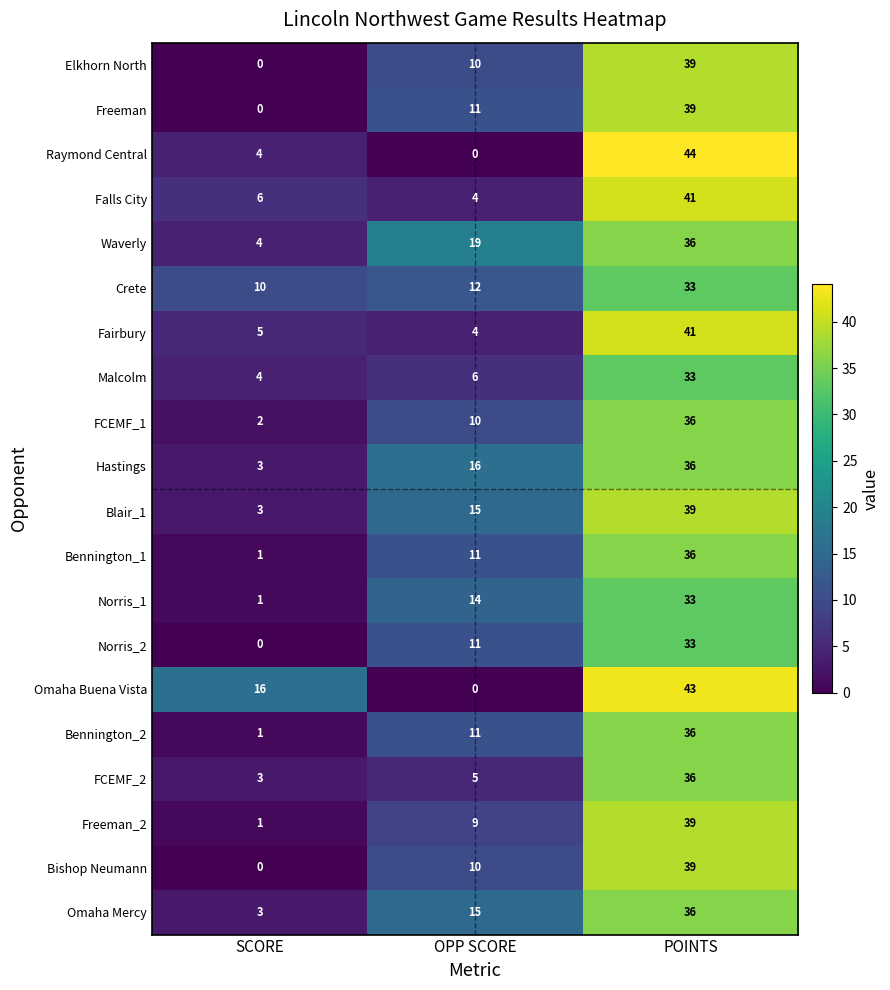

Where is FCEMF_2 nearest to the value 19?

OPP SCORE